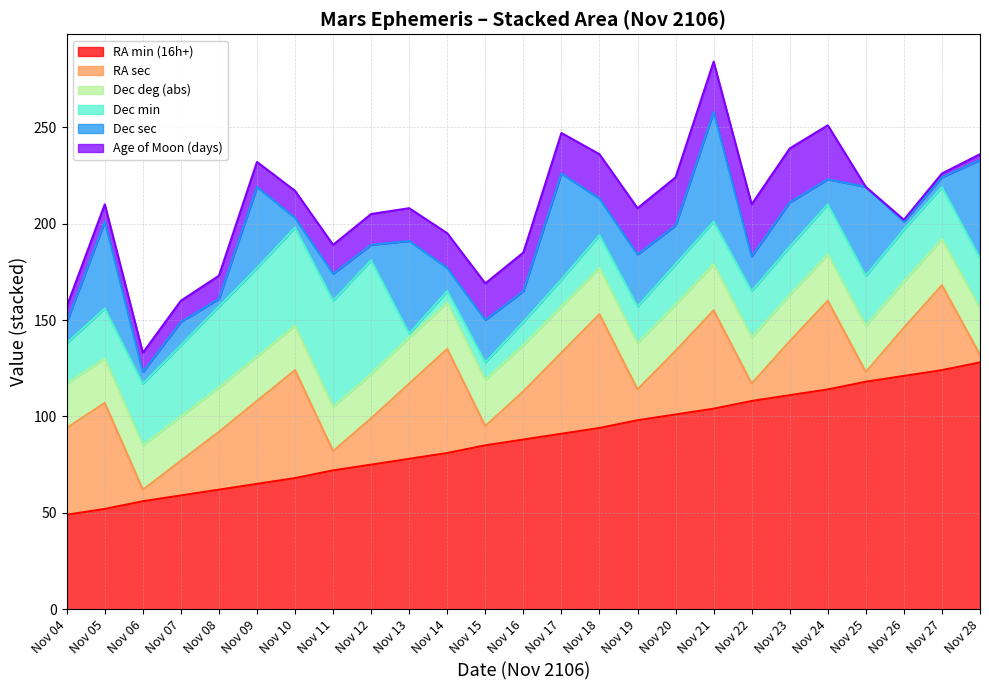

What is the value of the Dec deg (abs) point at the 20th from the left?

24